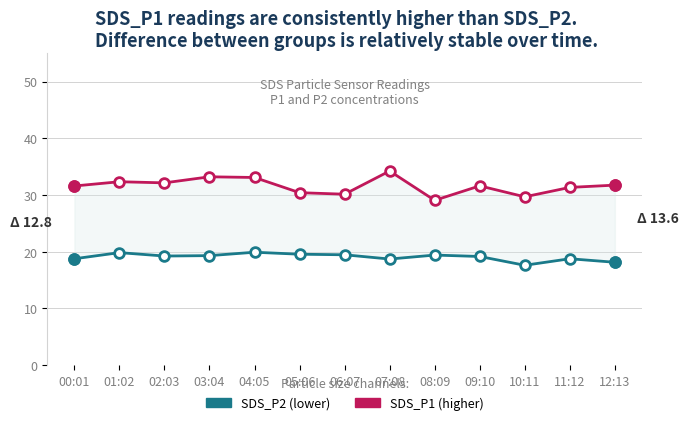

Does the chart display data point markers on the line(s)?

Yes